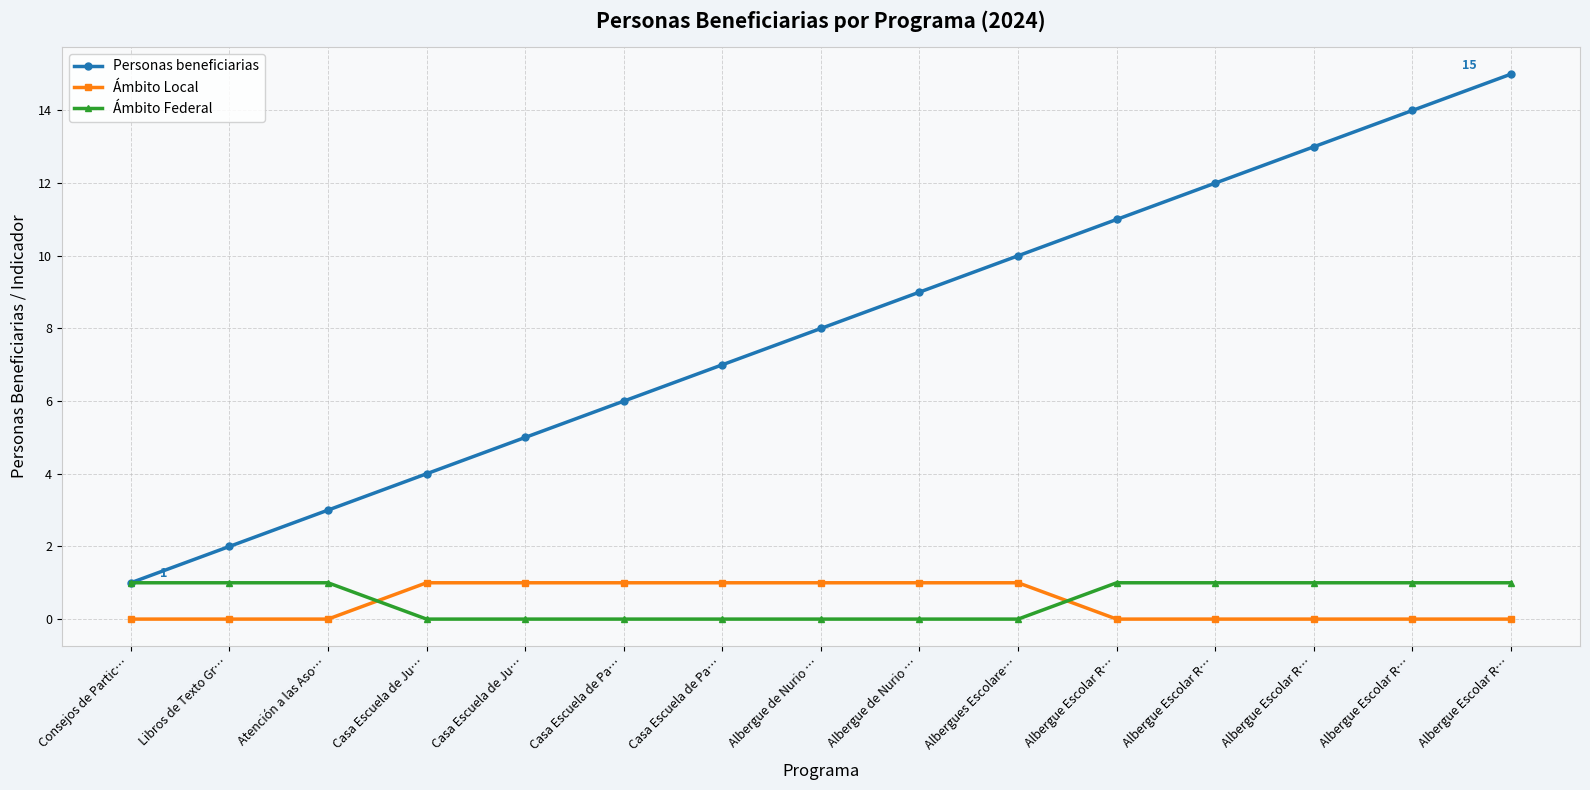

Which series has the largest range (max minus min)?

Personas beneficiarias